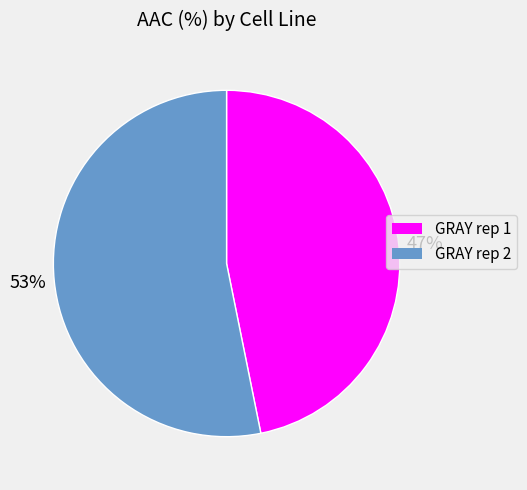

Does GRAY rep 1 represent more than half of the total?

No